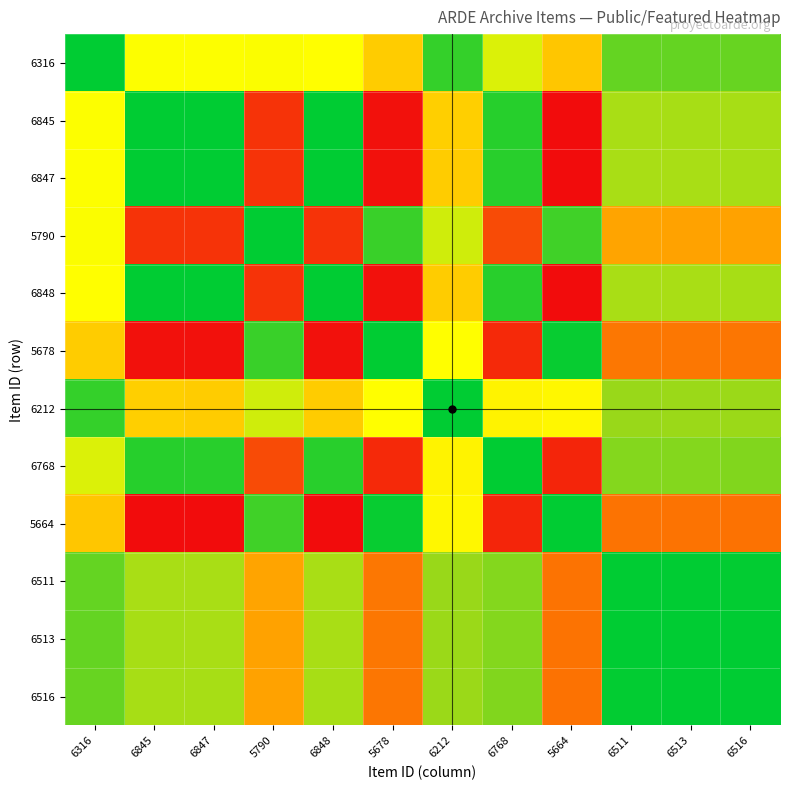

Which series has the widest spread of values?

6848